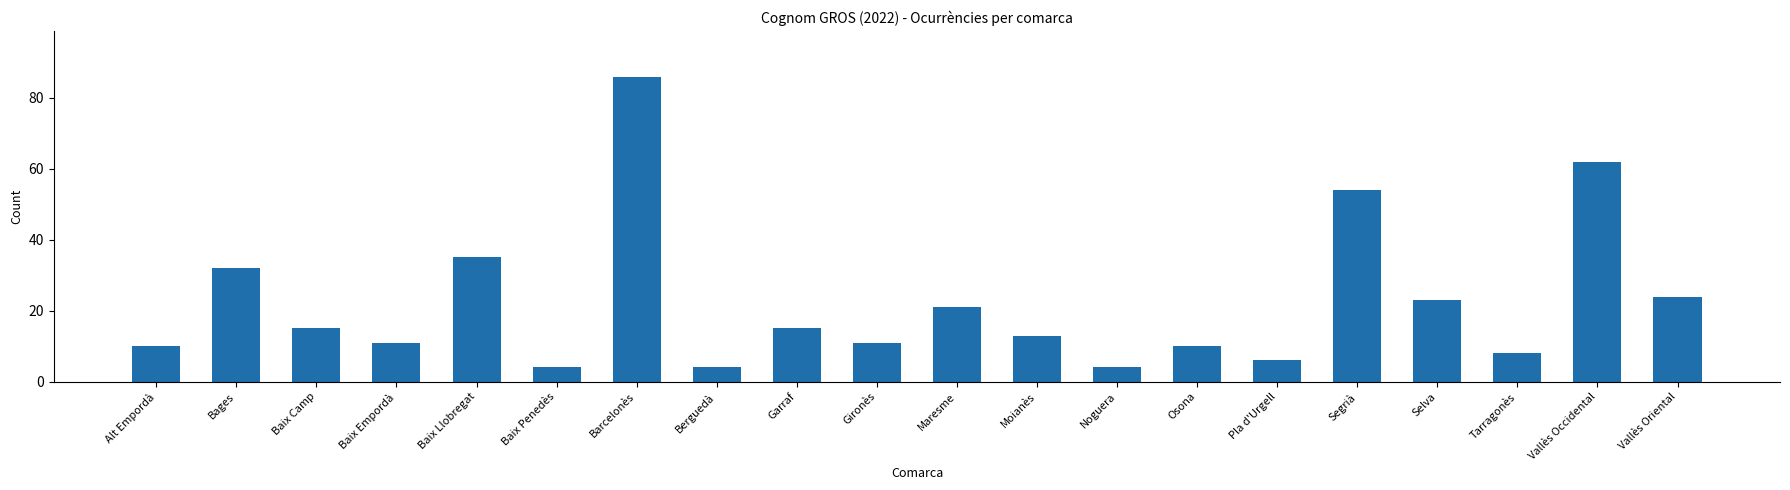

The value at Baix Camp is 15. True or false?

True